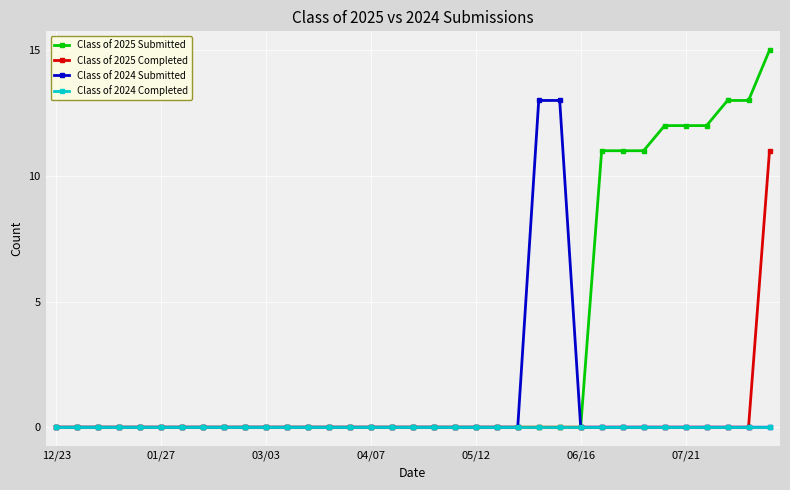

How many series are shown in this chart?

4